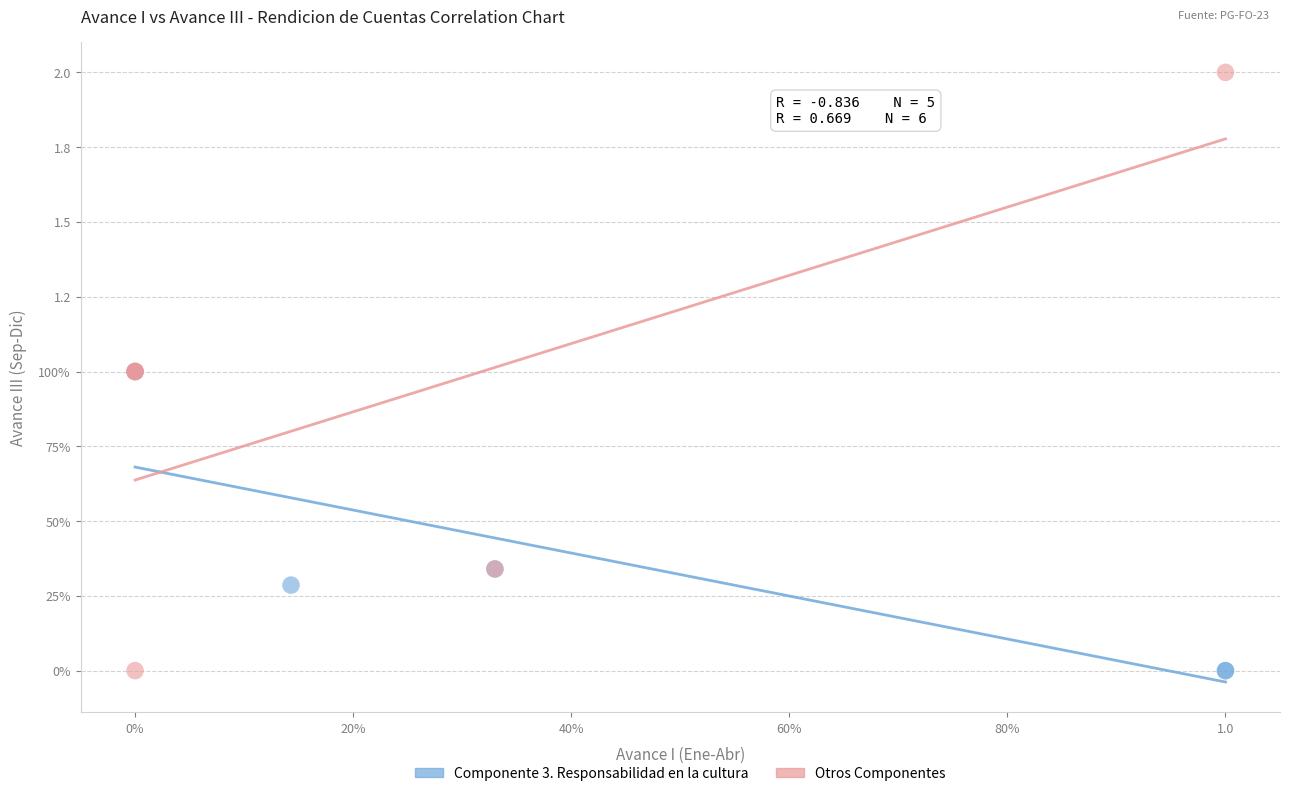

What are all the series names shown in the legend?

Componente 3. Responsabilidad en la cultura, Otros Componentes